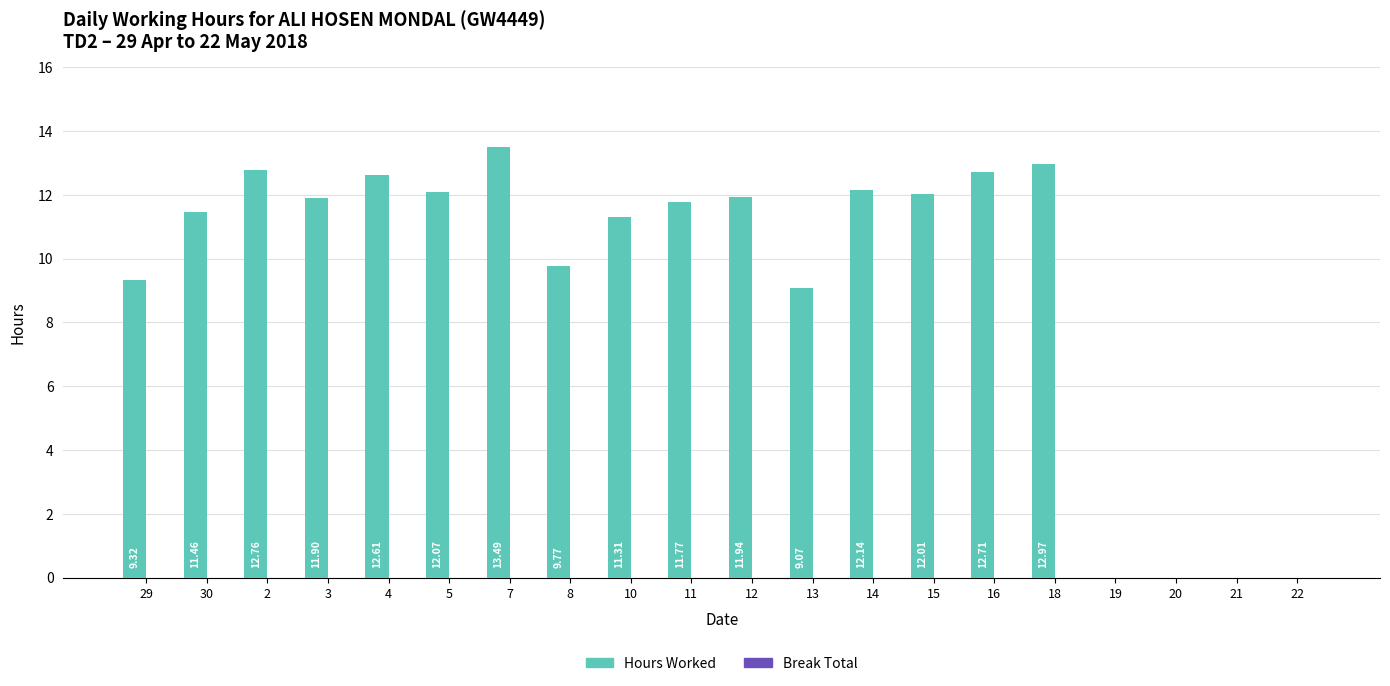

What is the sum of all values?

187.3